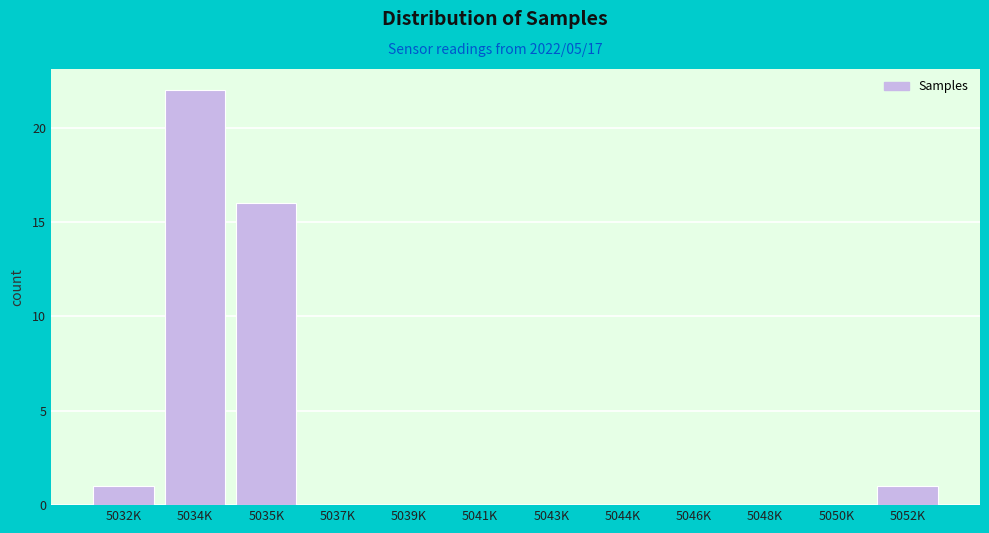

Reading left to right, transcribe all the data shown in this chart.

5032K=1	5034K=22	5035K=16	5037K=0	5039K=0	5041K=0	5043K=0	5044K=0	5046K=0	5048K=0	5050K=0	5052K=1